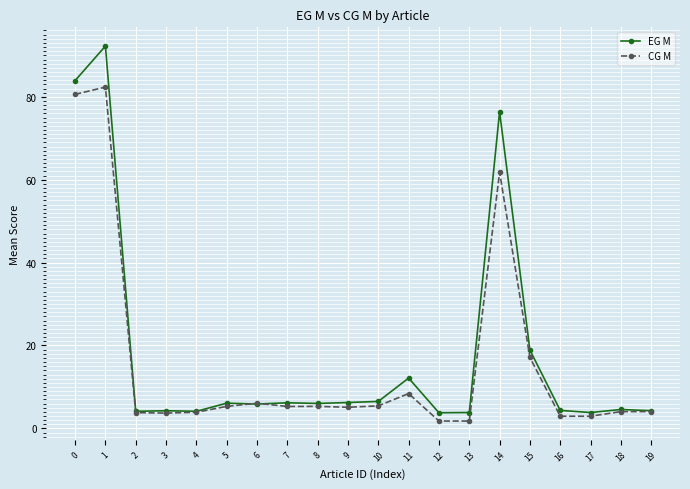

Rank the series by their maximum value, from lowest to highest.

CG M, EG M